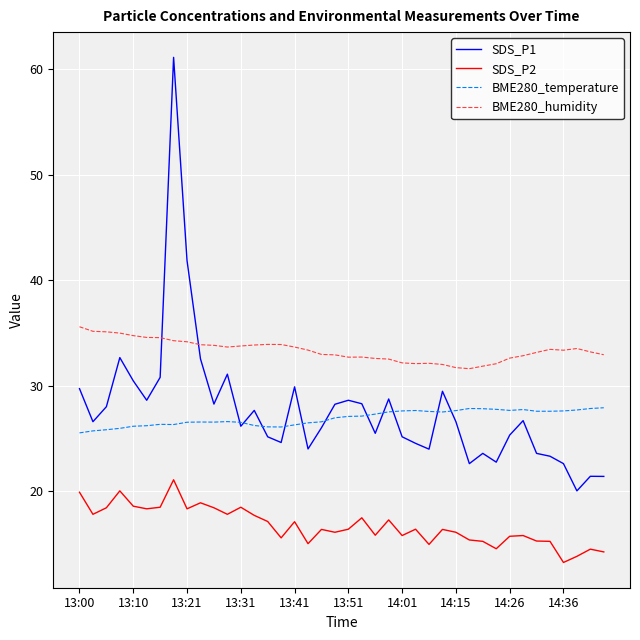

True or false: SDS_P2 and BME280_temperature intersect in this chart.

False